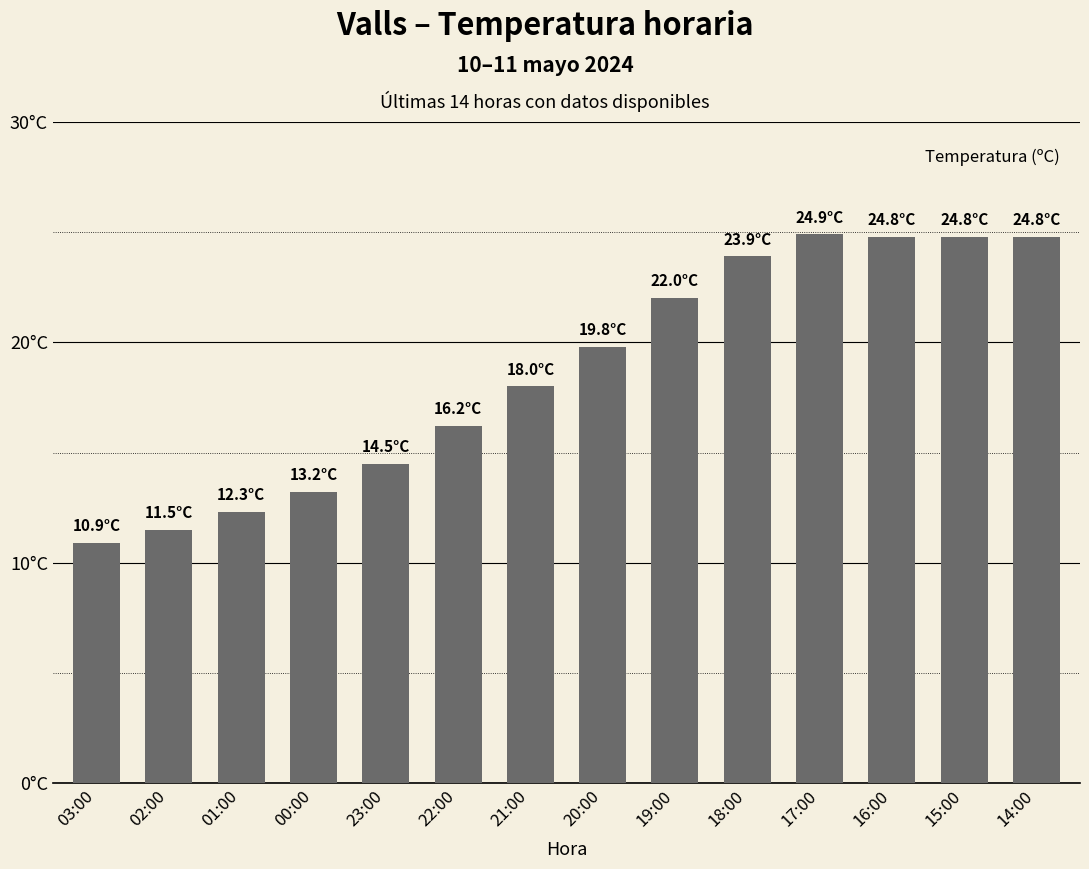

Does the chart contain any negative values?

No